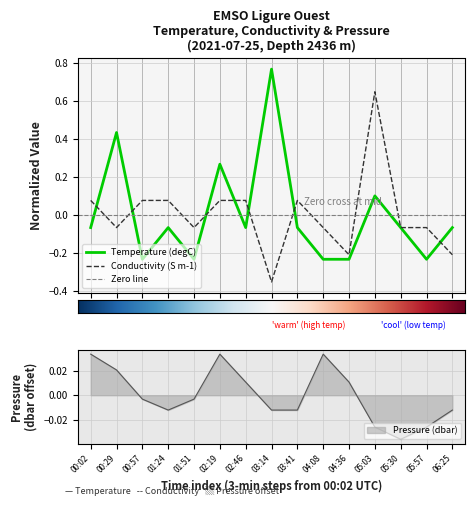

How many data points in Pressure (dbar) are less than 0?

9